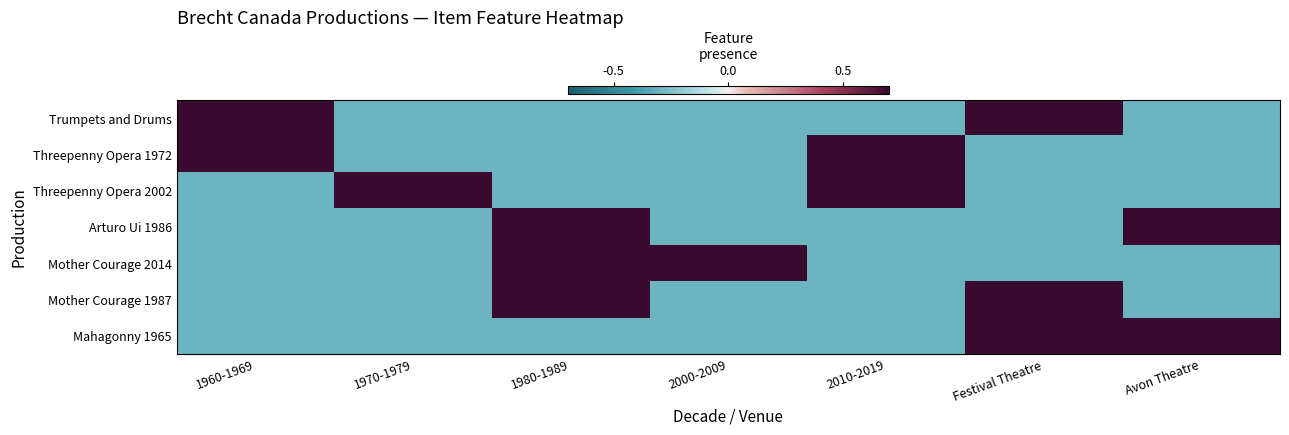

Which label corresponds to the smallest value in the chart?

1970-1979